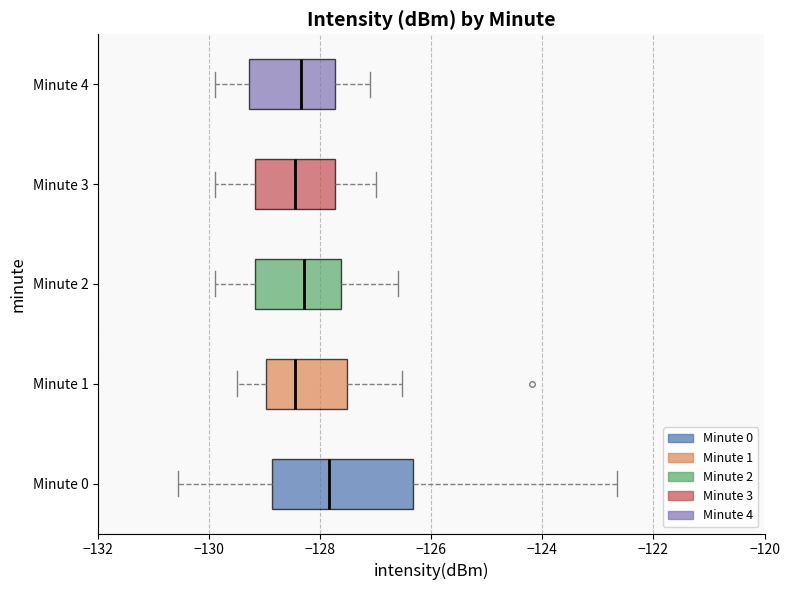

Which box's median line is the furthest to the right?

Minute 0